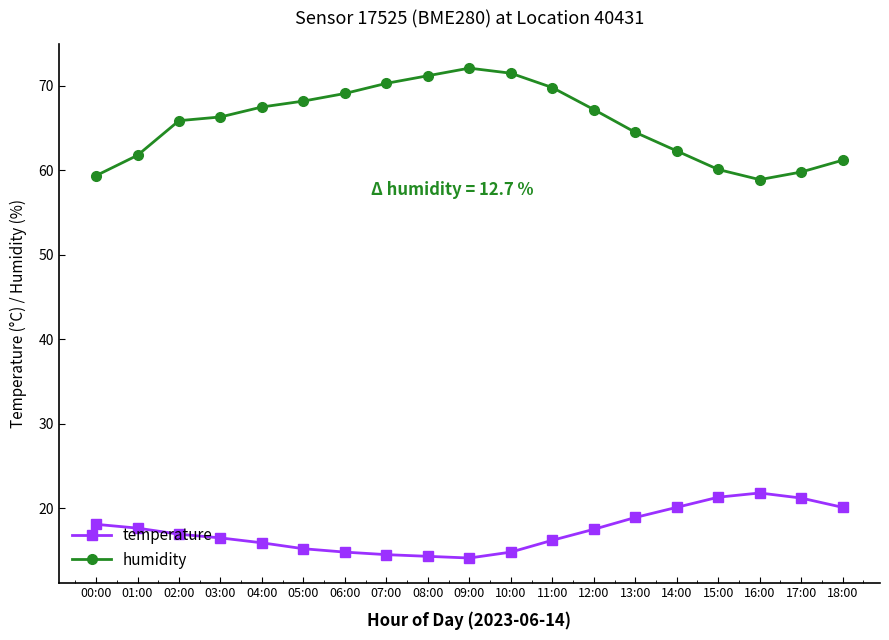

True or false: temperature has more than 0 interior local peaks.

True